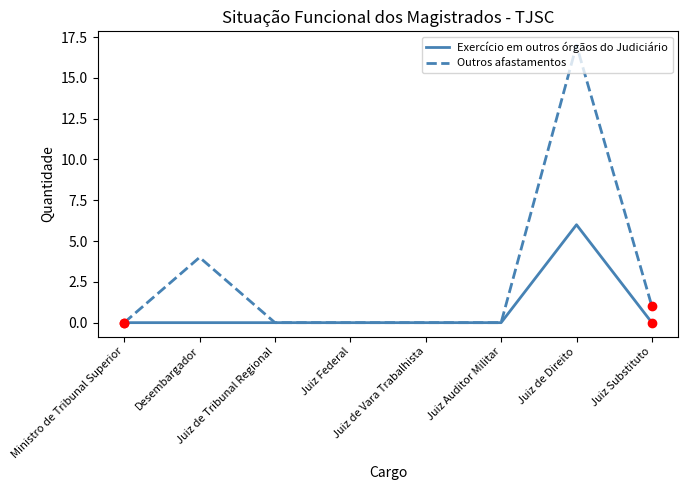

Which series has the widest spread of values?

Outros afastamentos